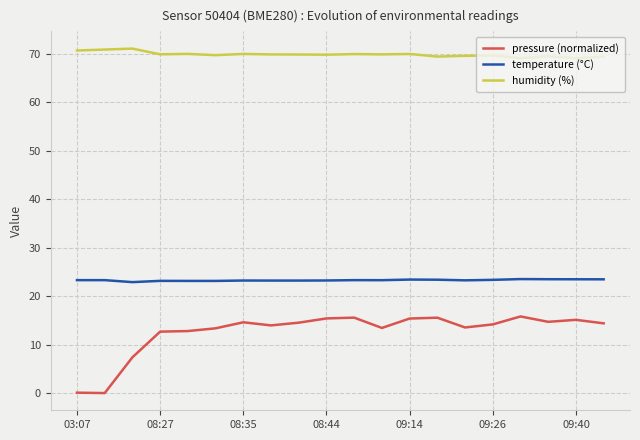

How many series are shown in this chart?

3